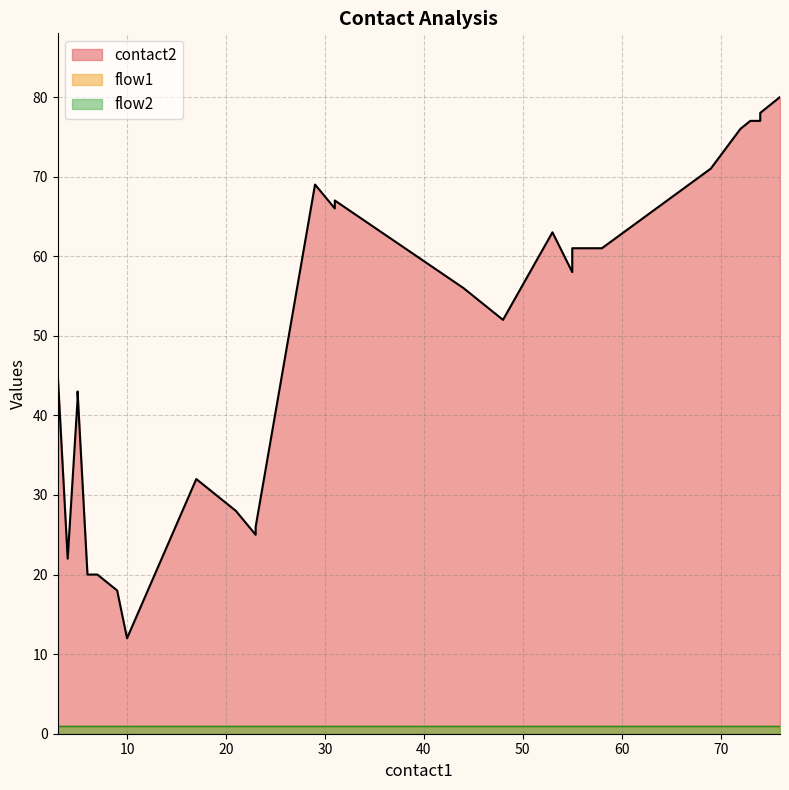

True or false: contact2 and flow2 intersect in this chart.

False